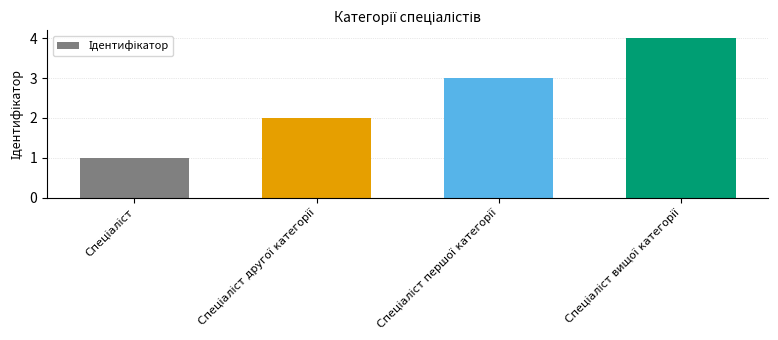

What is the difference between the maximum and minimum values?

3